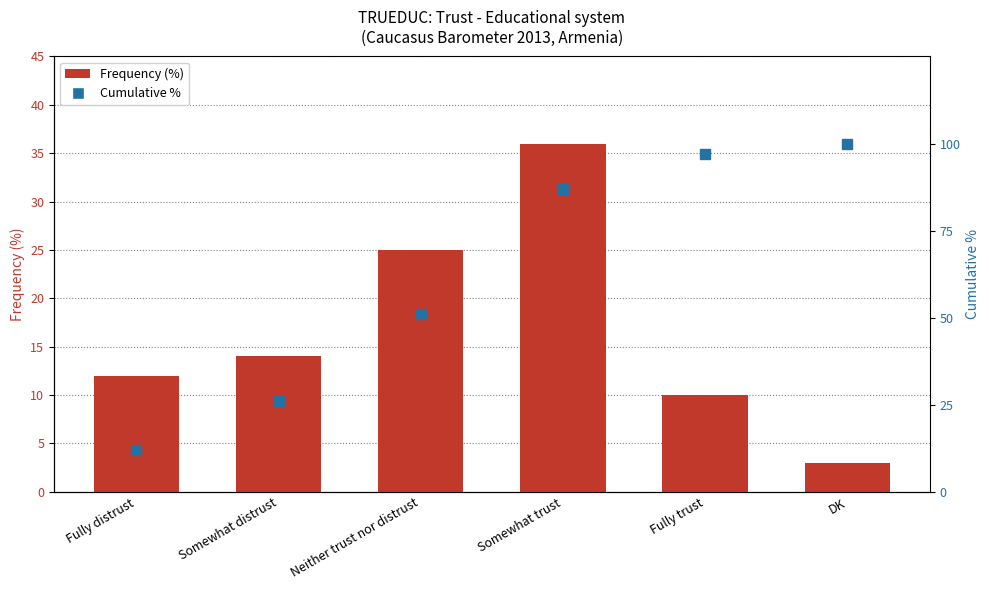

Which series contains the highest Y value?

Cumulative %